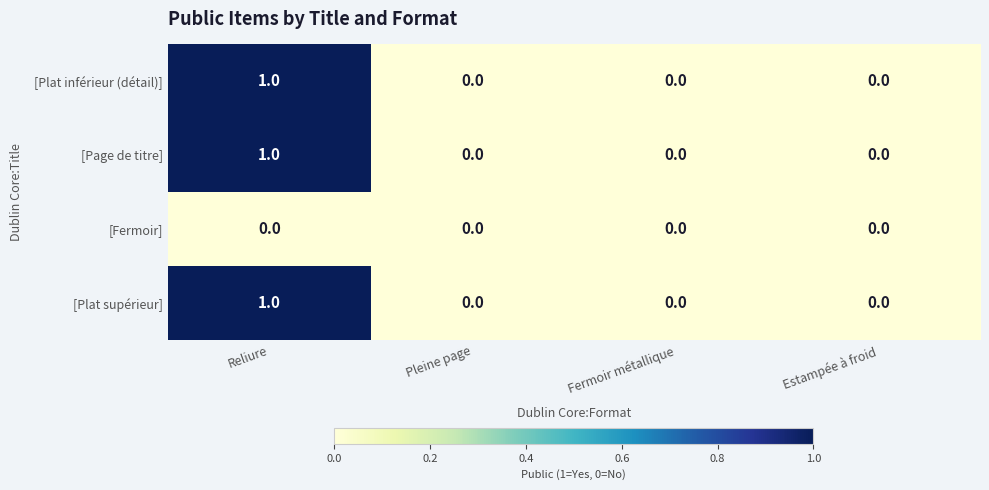

Is it true that [Plat supérieur] equals 0 at Estampée à froid?

True